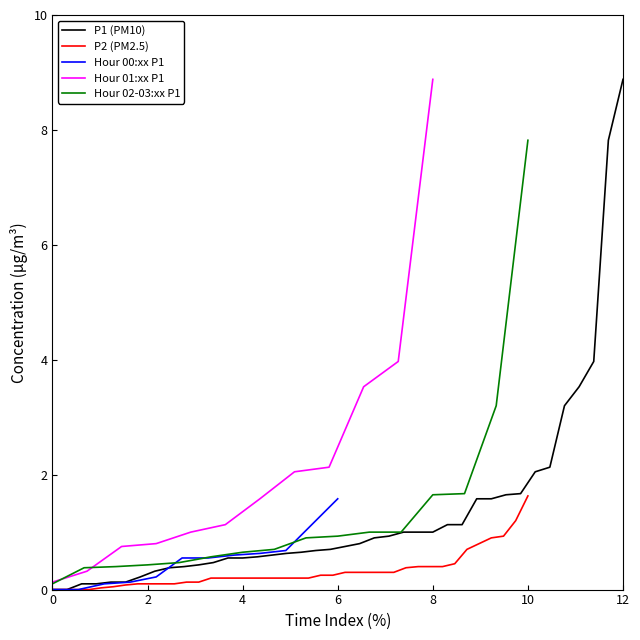

What is the total value across all series at 1?

1.3